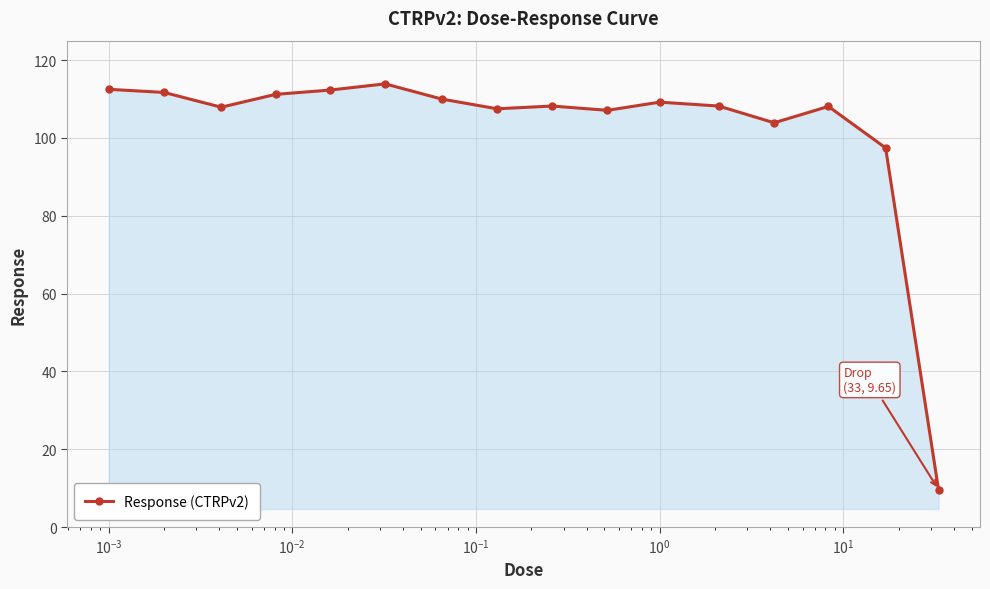

What is the value of the 1st point from the left?

112.5